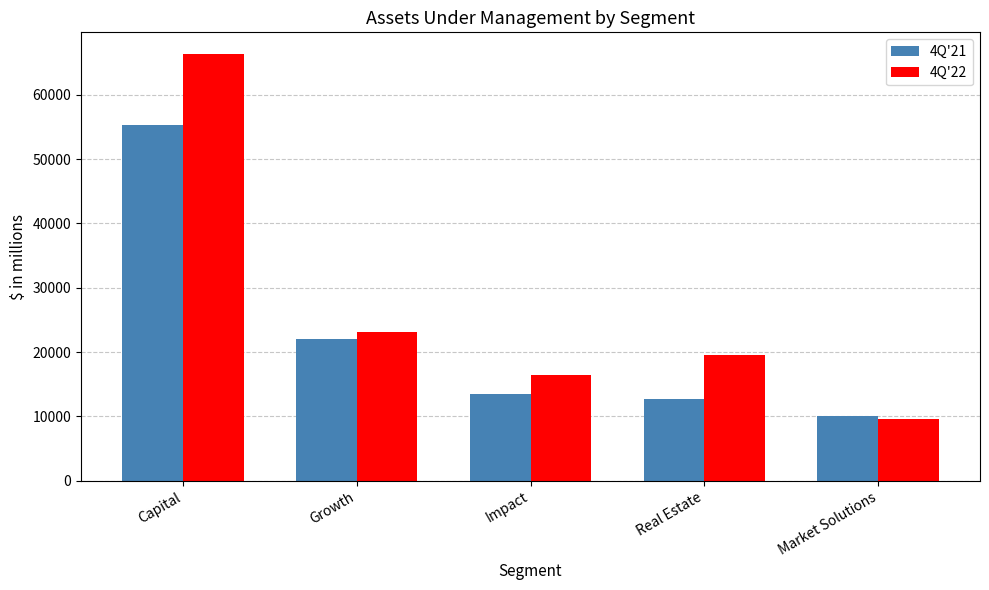

What is the average value of the 4Q'22 series?

27007